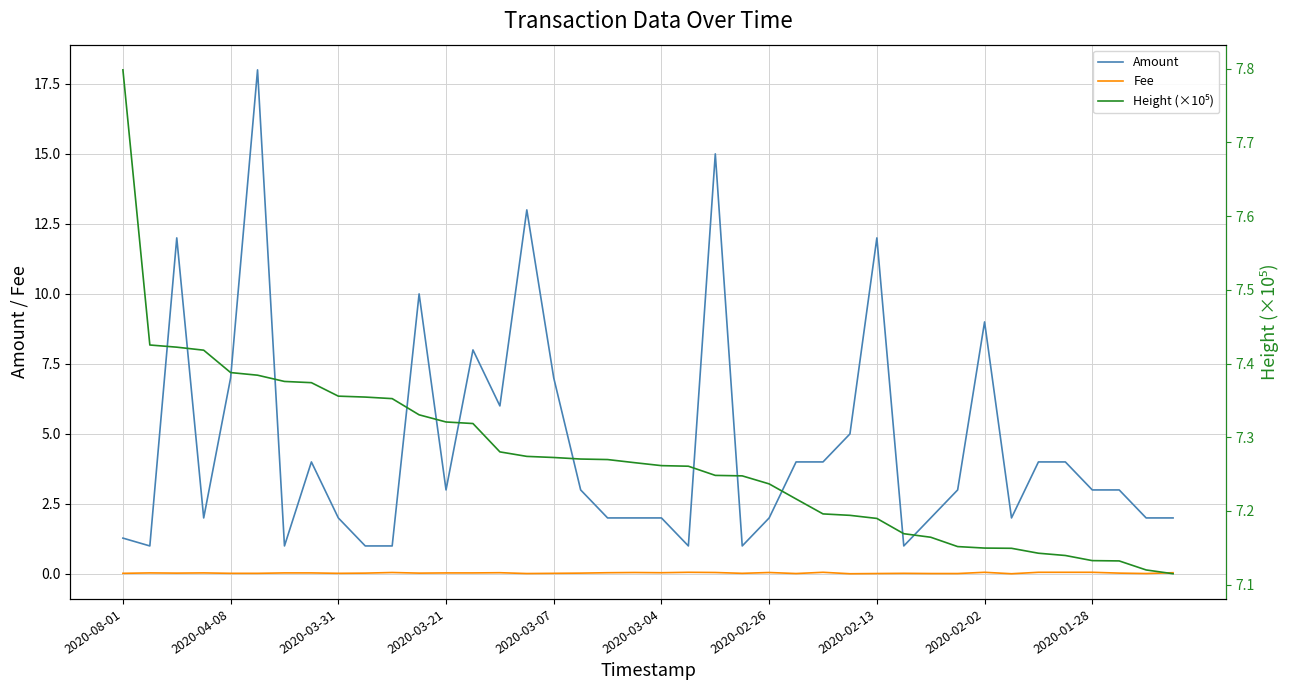

True or false: Amount and Fee intersect in this chart.

False